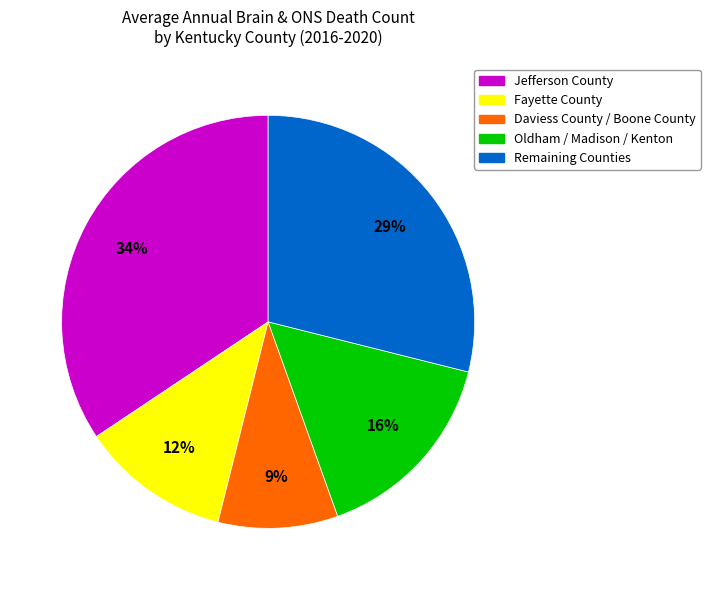

Which category has the smallest portion of the pie?

Daviess County / Boone County